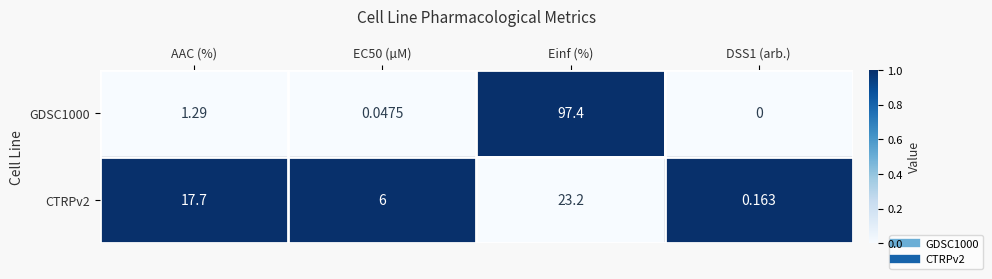

How many values in the CTRPv2 series are below 17?

2